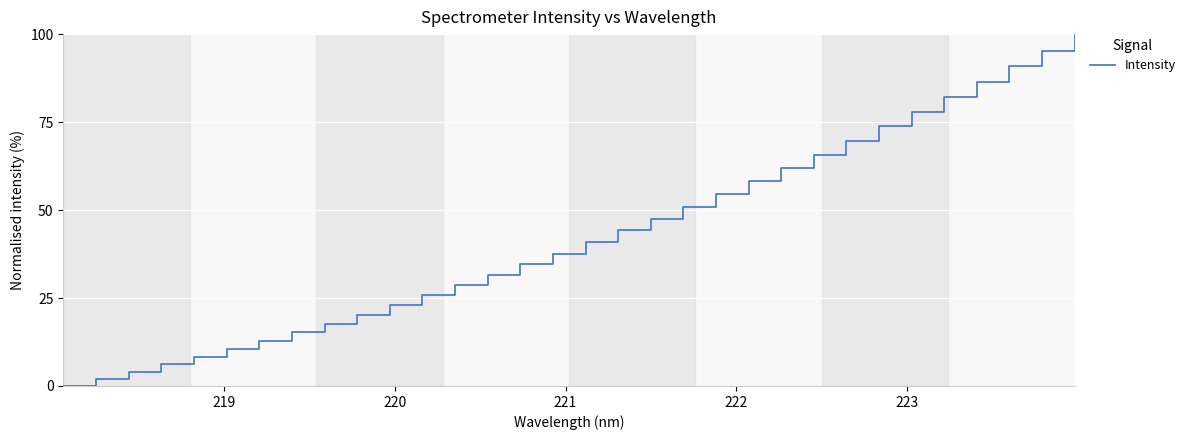

What is the difference between the maximum and minimum values?

100.0